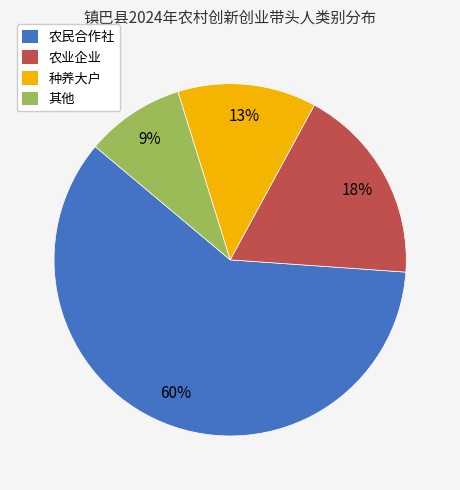

Is the sum of 农业企业 and 其他 greater than half?

No